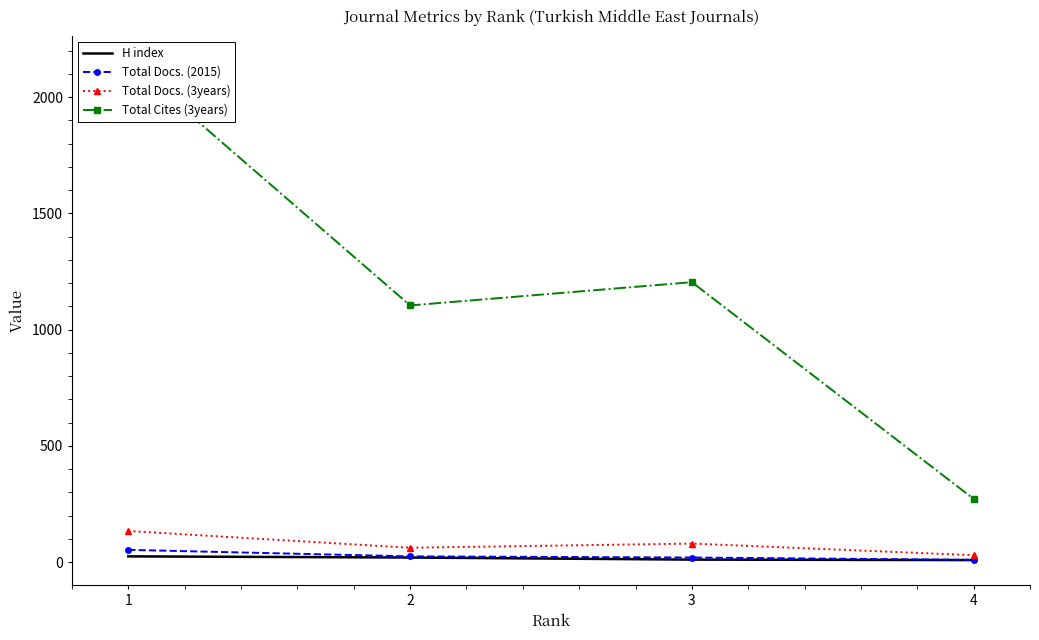

What is the total value across all series at 4?

321